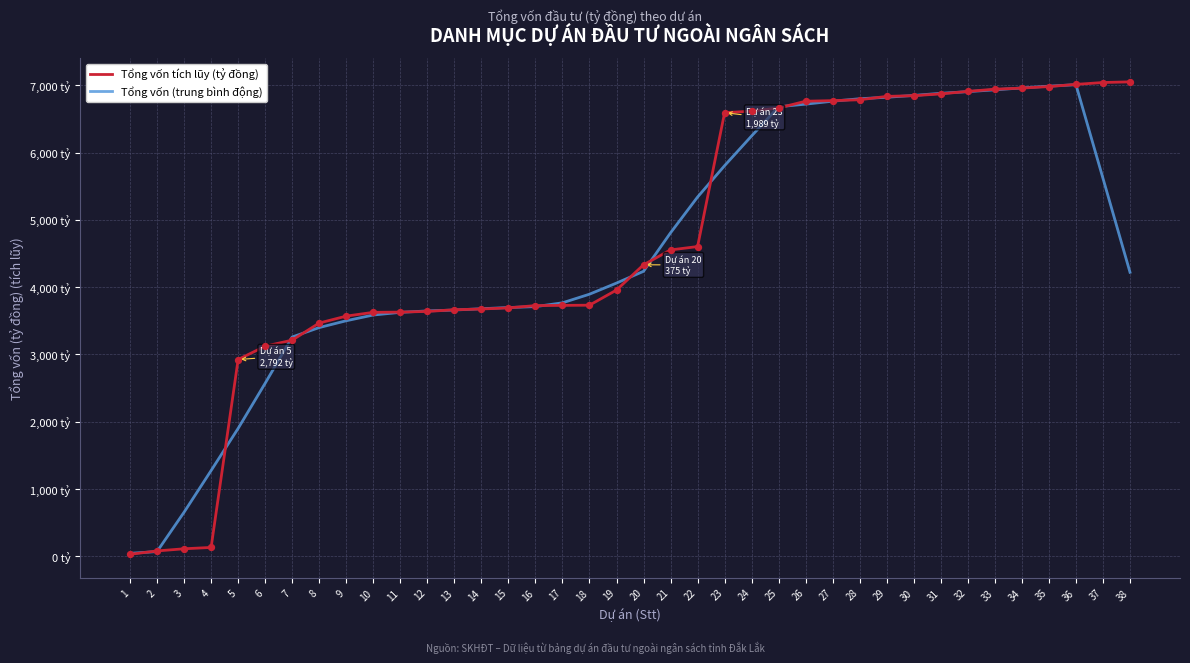

At how many categories does at least one series exceed 4139?

19